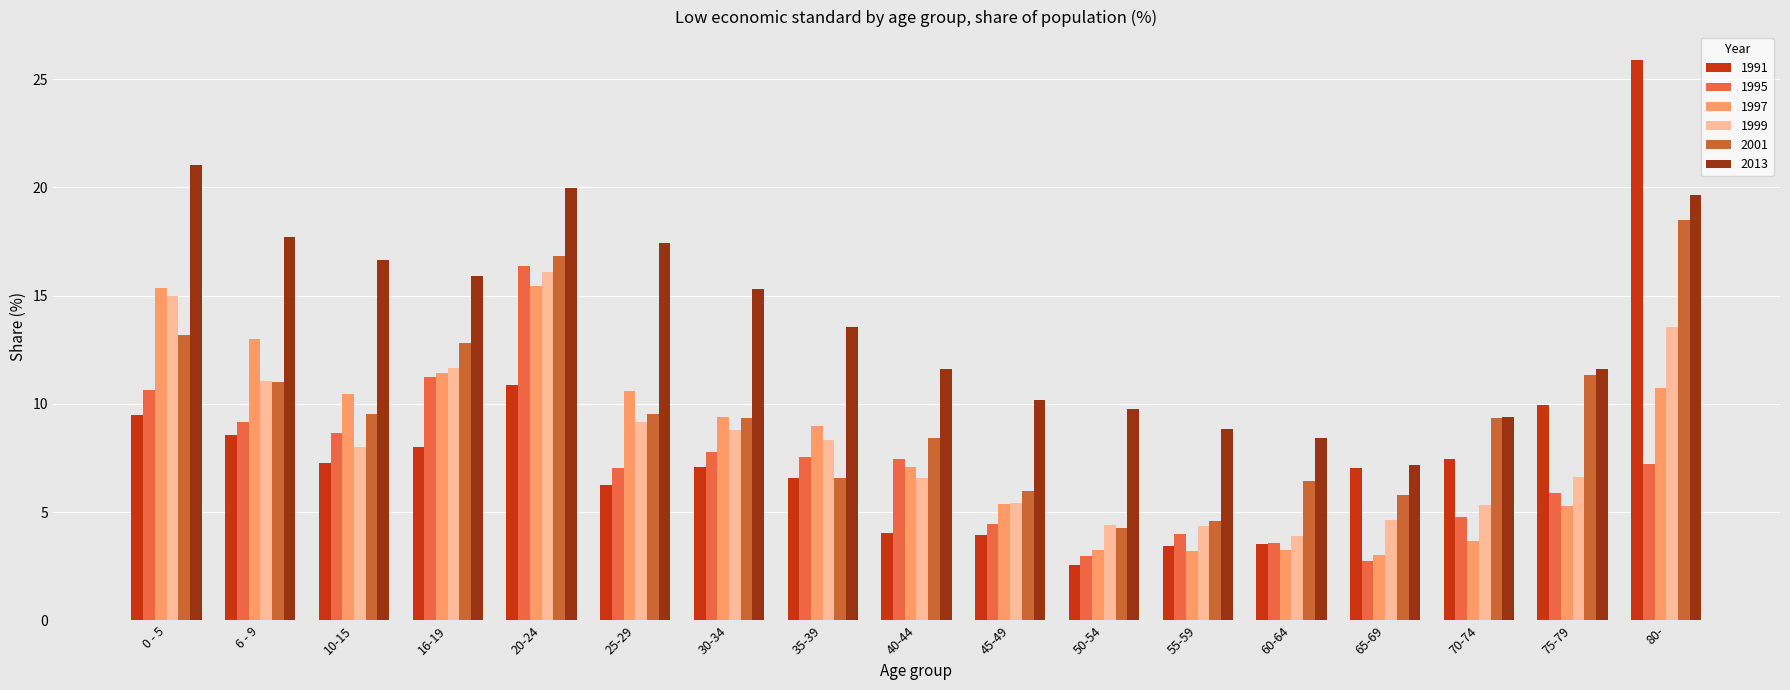

What is the average value of the 1997 series?

8.2